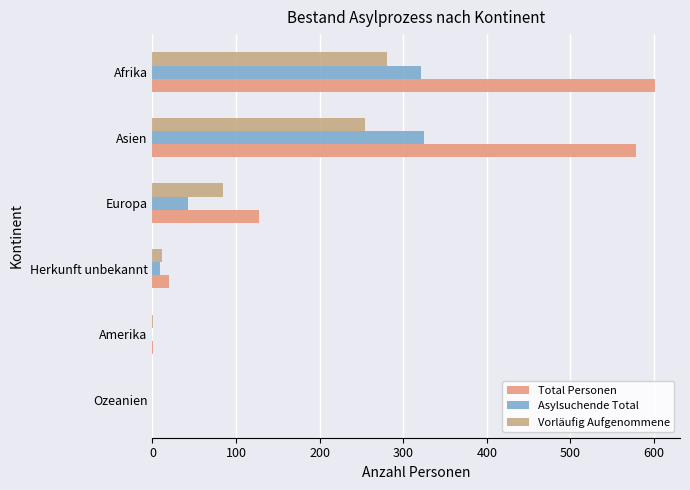

Where is Vorläufig Aufgenommene nearest to the value 140?

Europa